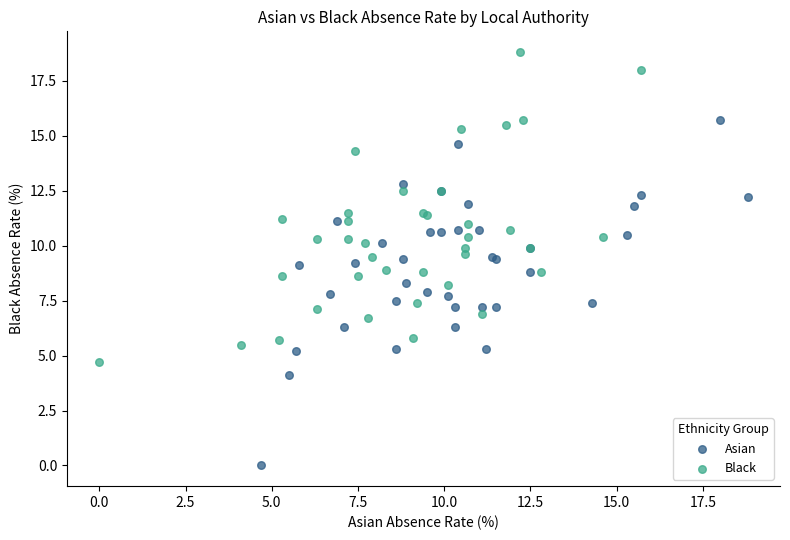

Which series reaches the maximum Y coordinate?

Black